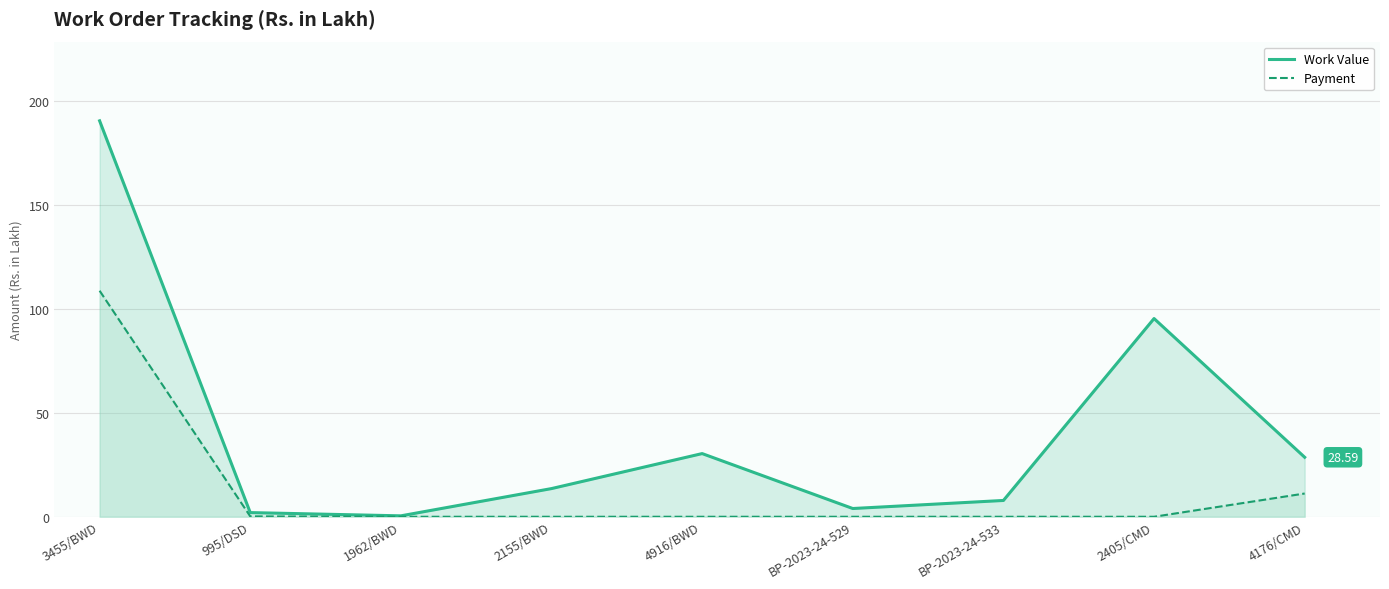

True or false: Payment and Work Value intersect in this chart.

False